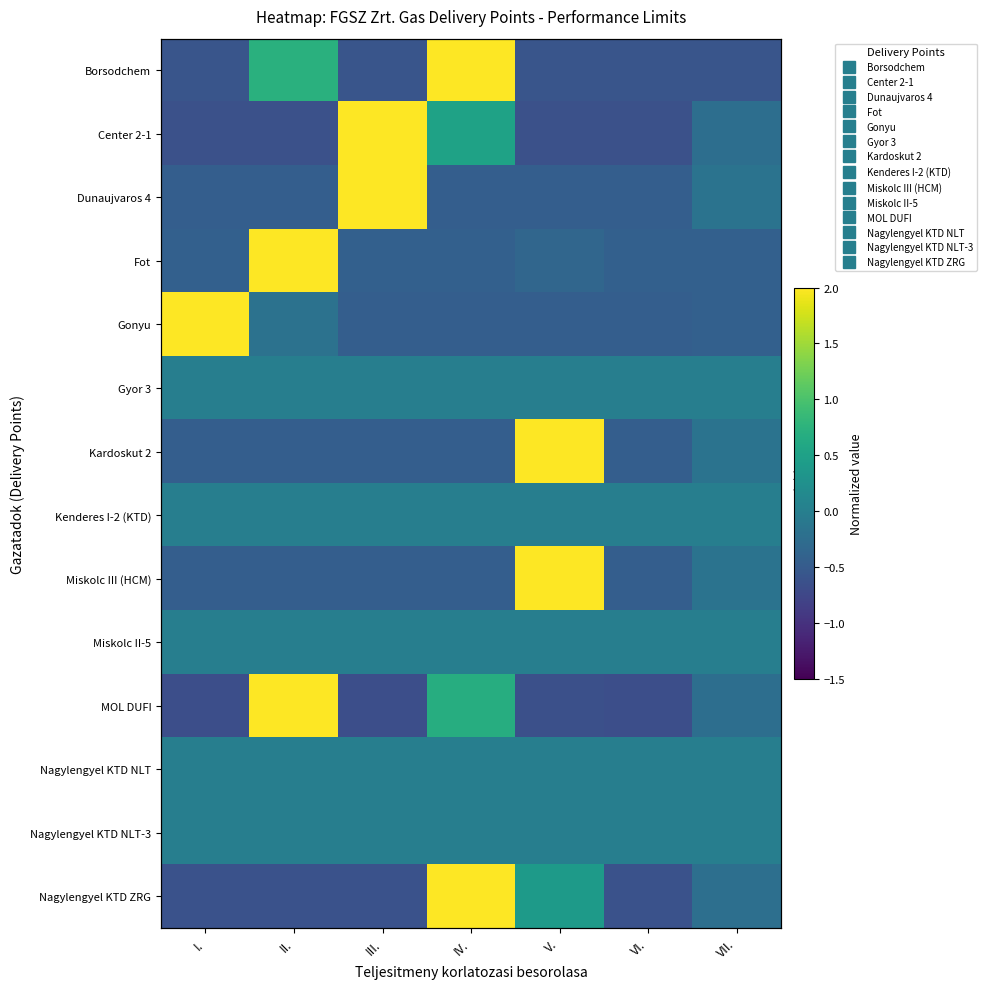

List the labels in order of Kenderes I-2 (KTD) value, smallest first.

I., II., III., IV., V., VI., VII.